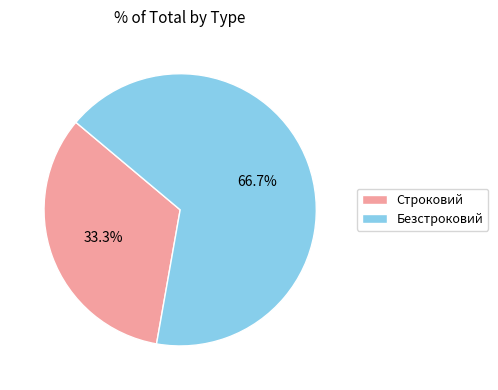

To the nearest percent, what portion does Безстроковий represent?

67%